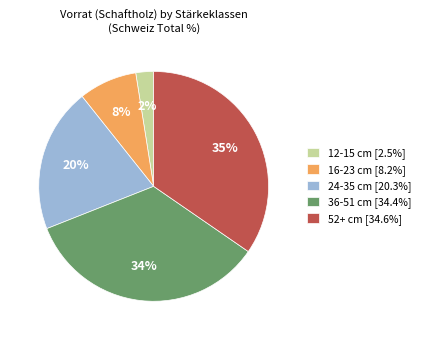

To the nearest percent, what percentage of the pie is 24-35 cm?

20%